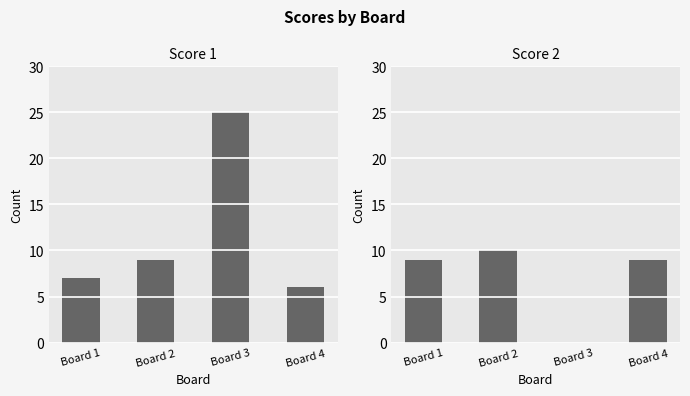

Reading left to right, transcribe all the data shown in this chart.

Score 1: 7	9	25	6
Score 2: 9	10	0	9